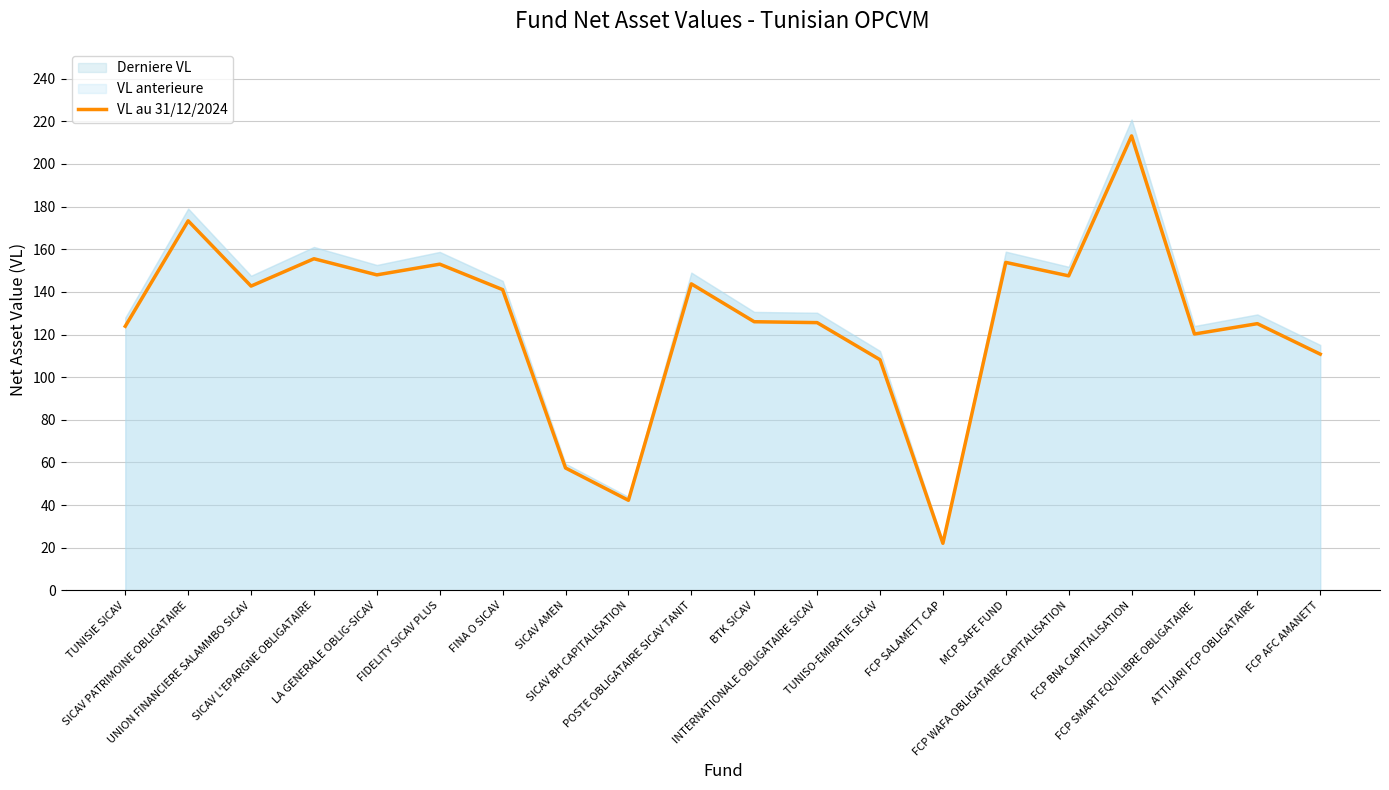

The chart shows a value of 143.8 at POSTE OBLIGATAIRE SICAV TANIT. True or false?

True